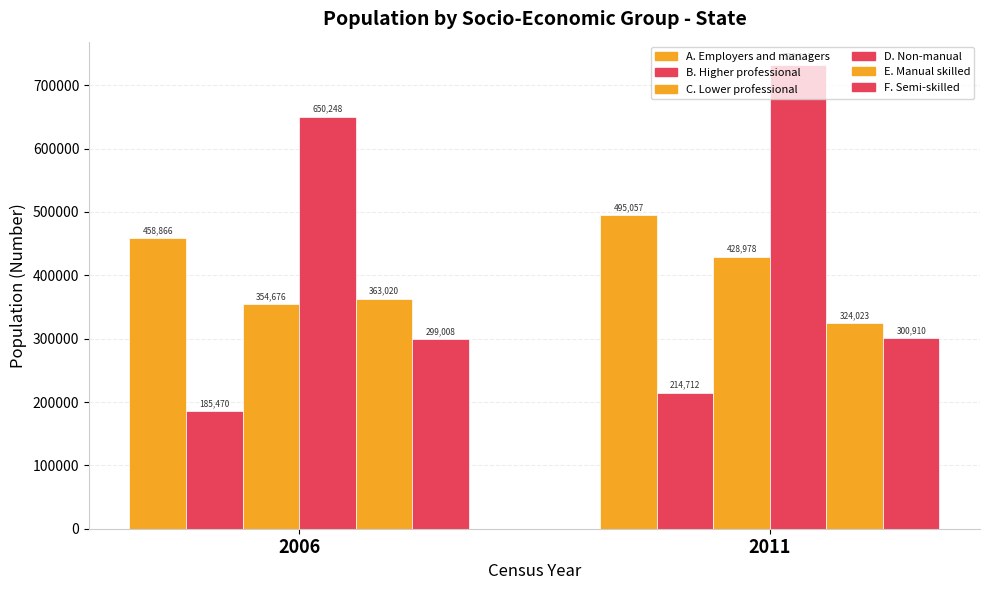

What is the sum of the B. Higher professional values at 2006 and 2011?

400182